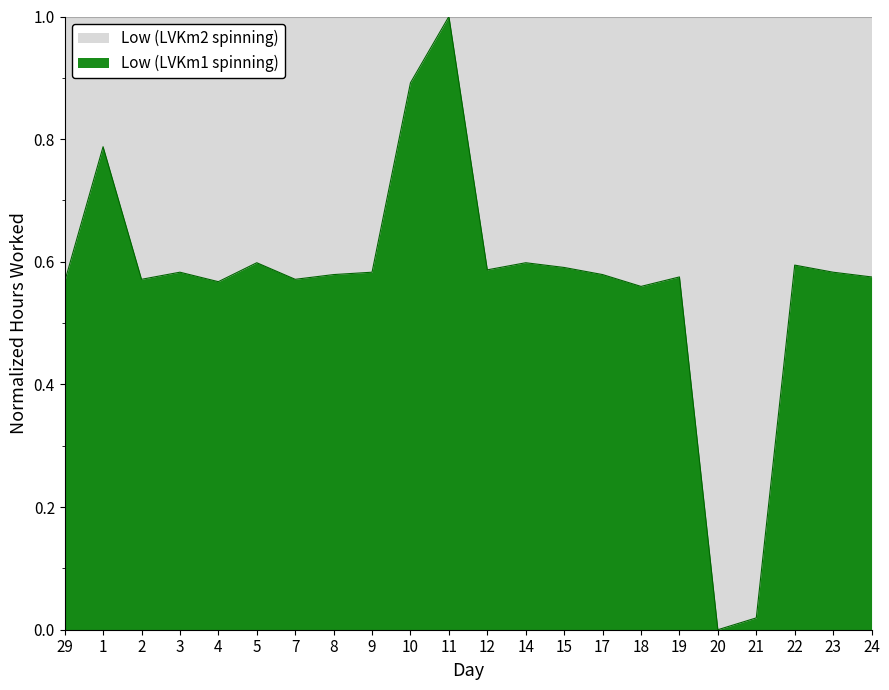

How many lines are shown in the chart?

1